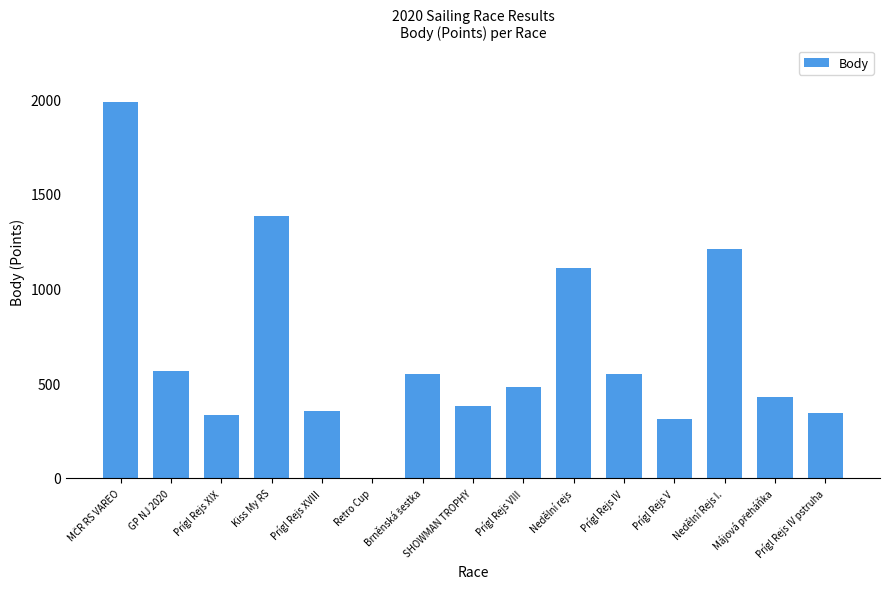

What is the sum of all values?

9974